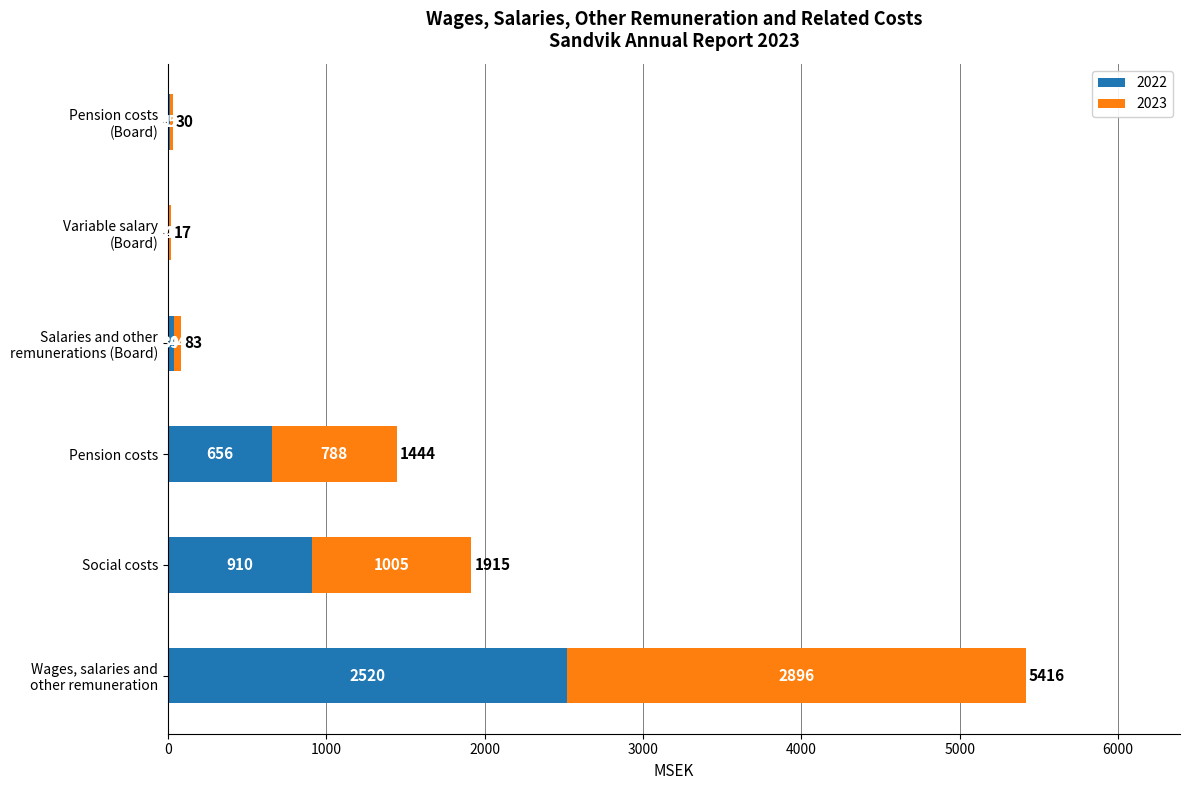

What is the sum of all 2022 values?

4144